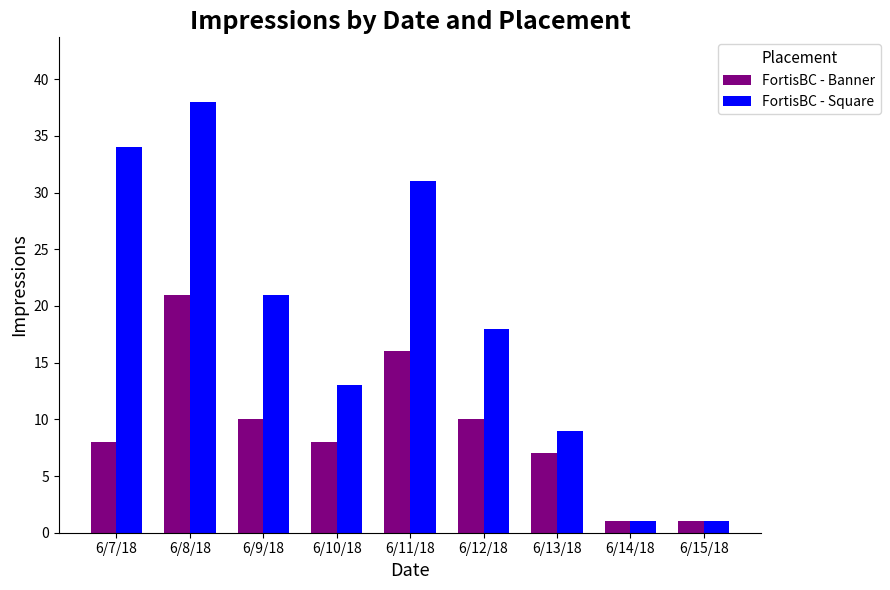

What position from the left is 6/9/18?

3